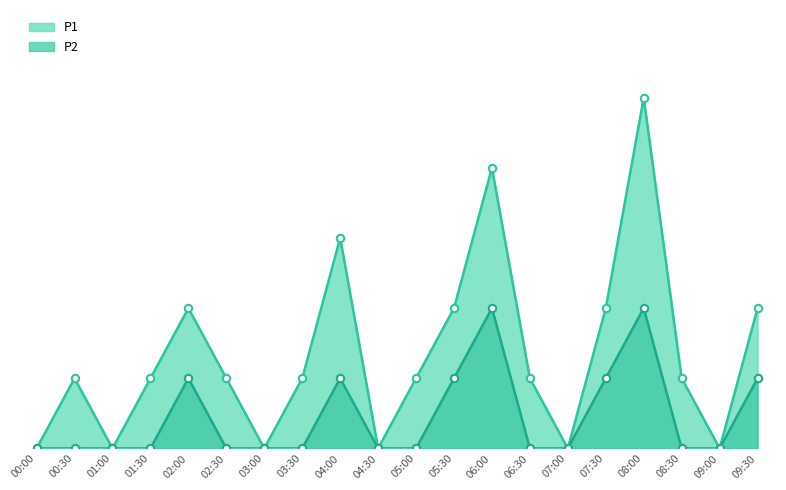

Which series has the largest Y range (max minus min)?

P1